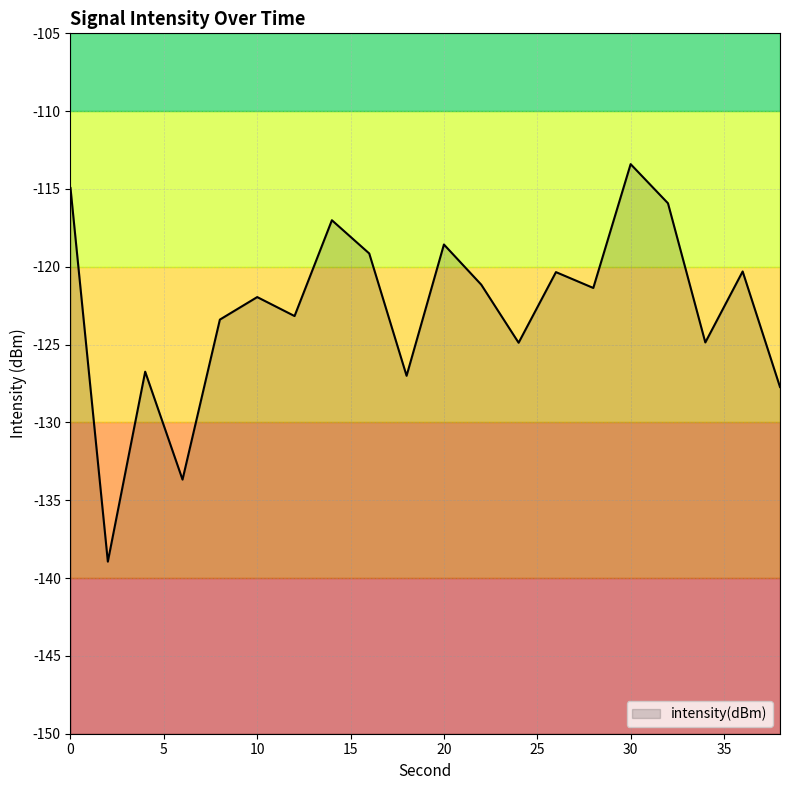

True or false: there are more than 2 points higher than both neighbors.

True